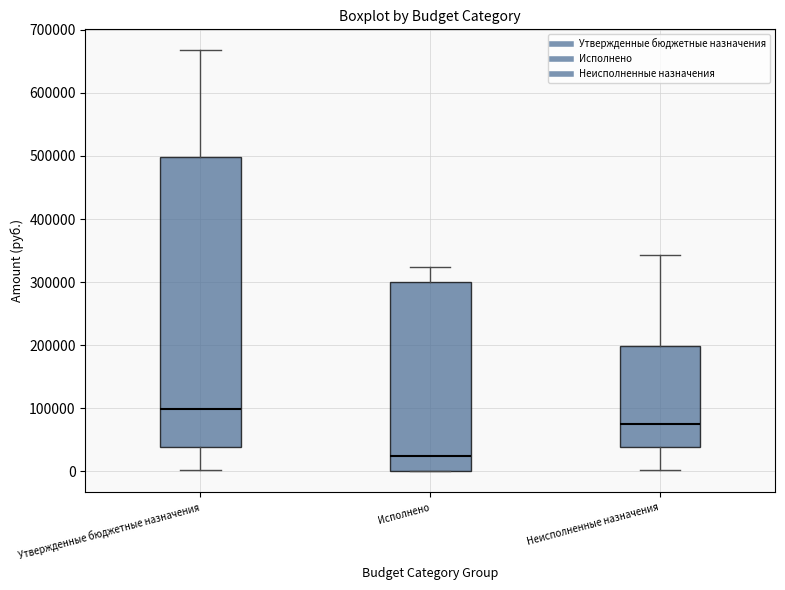

Where does the upper whisker of the box for Неисполненные назначения end on the y-axis? The values are not printed on the chart, so give them approximately, as read against the axis.

340000